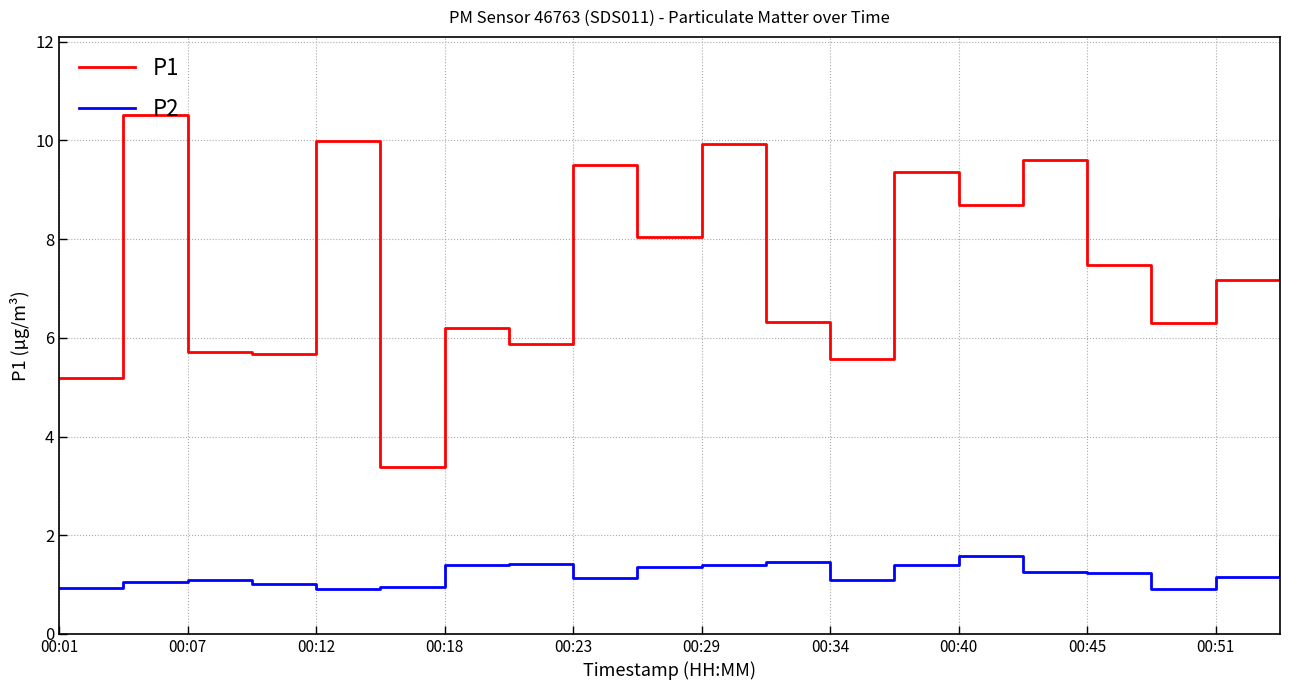

What is the minimum value for P1?

3.4